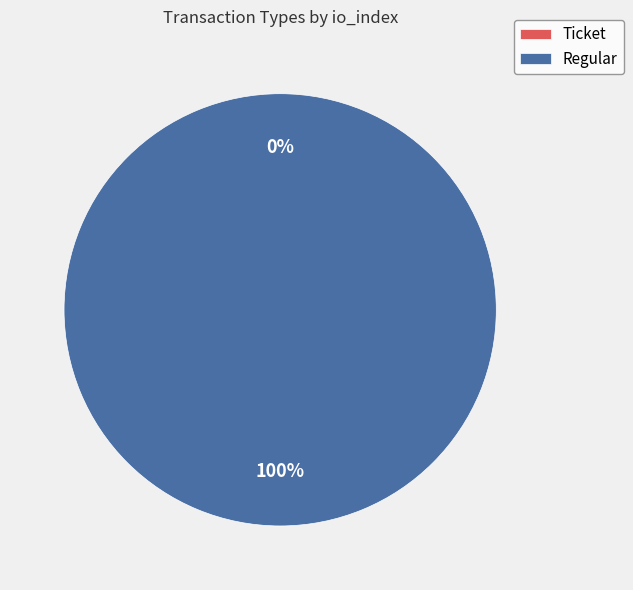

Which slice is the largest?

Regular